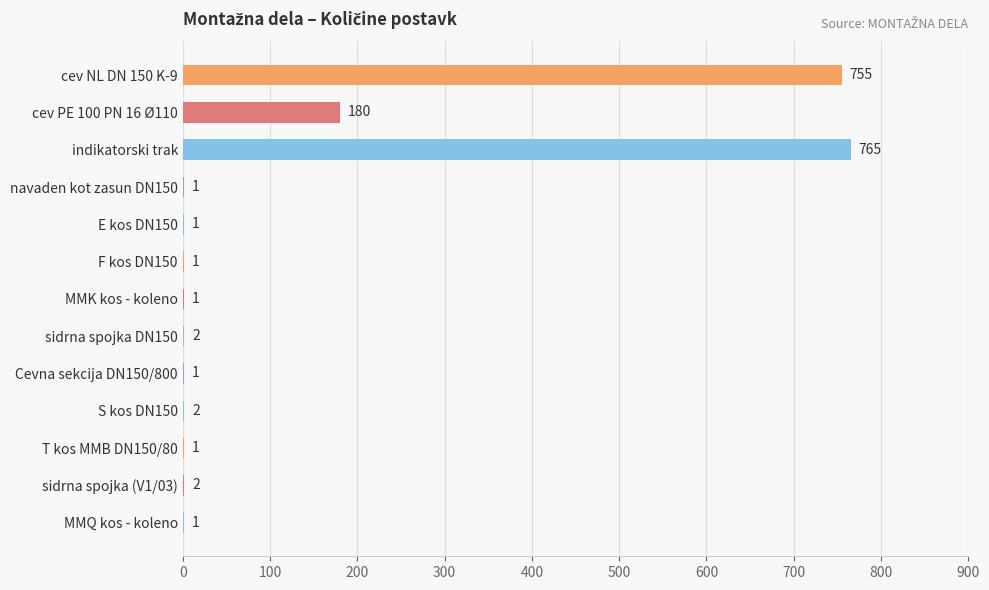

At which label is the value closest to 383?

cev PE 100 PN 16 Ø110